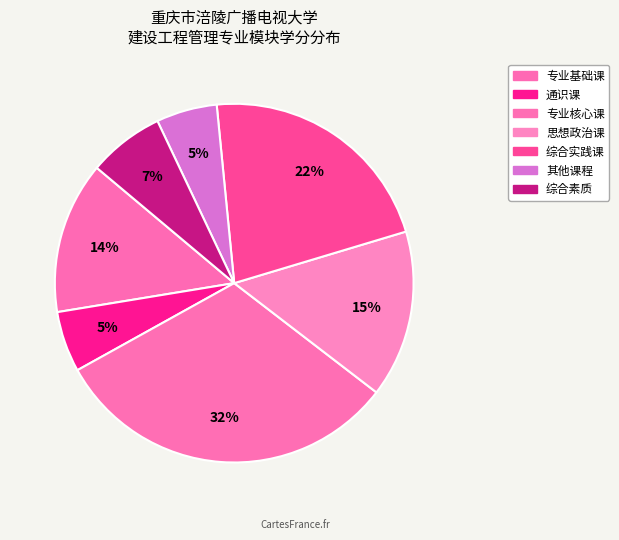

Do 思想政治课 and 专业核心课 together represent more than half of the pie?

No